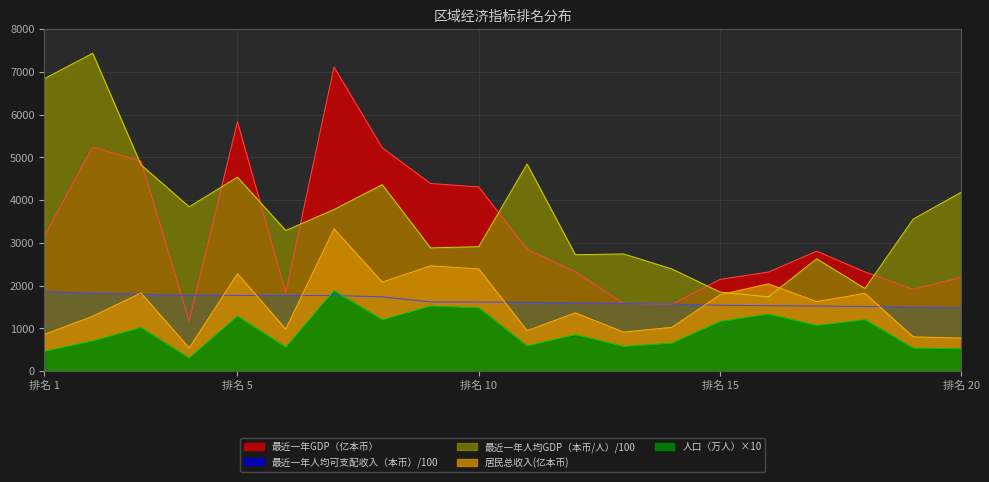

Which series has the largest total across all categories?

最近一年人均GDP（本币/人）/100